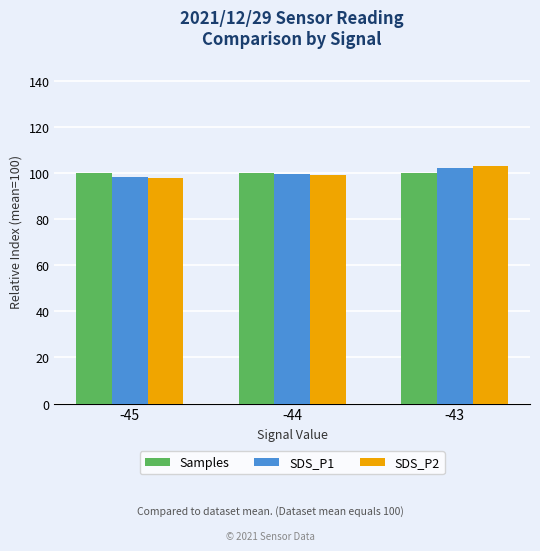

Which series has the largest range (max minus min)?

SDS_P2